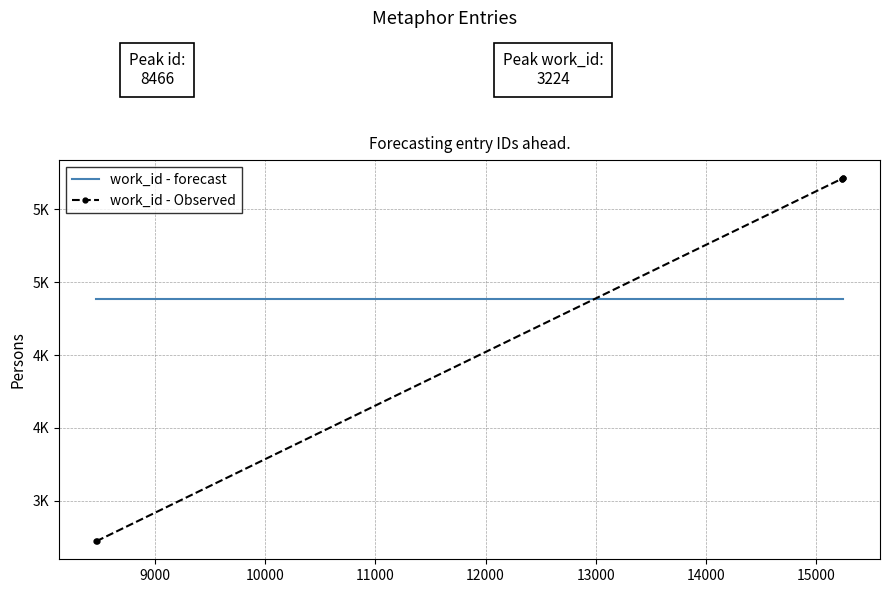

True or false: work_id - Observed has more than 2 interior local peaks.

False